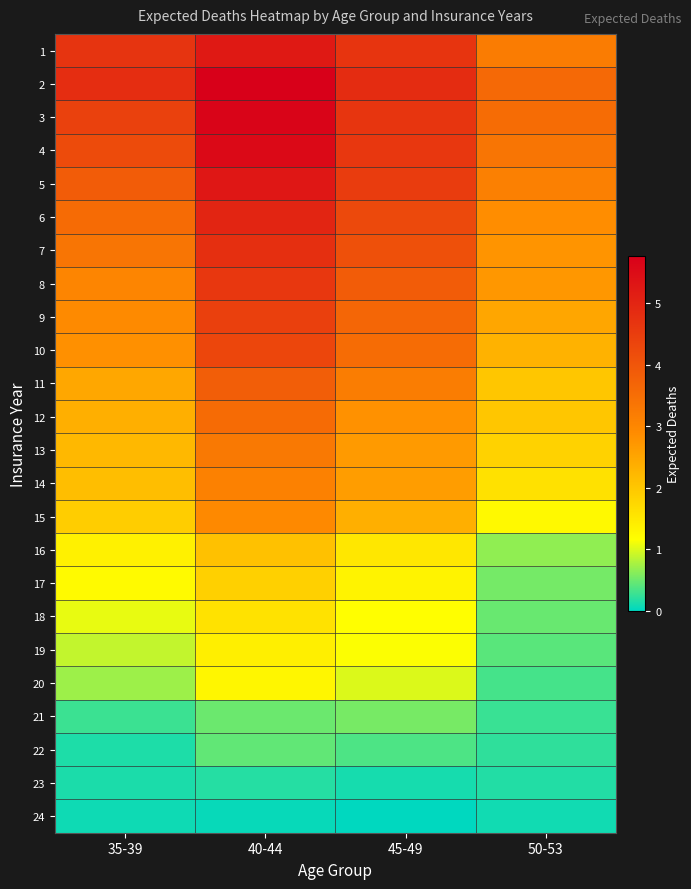

At which category does the chart reach its minimum across all series?

45-49